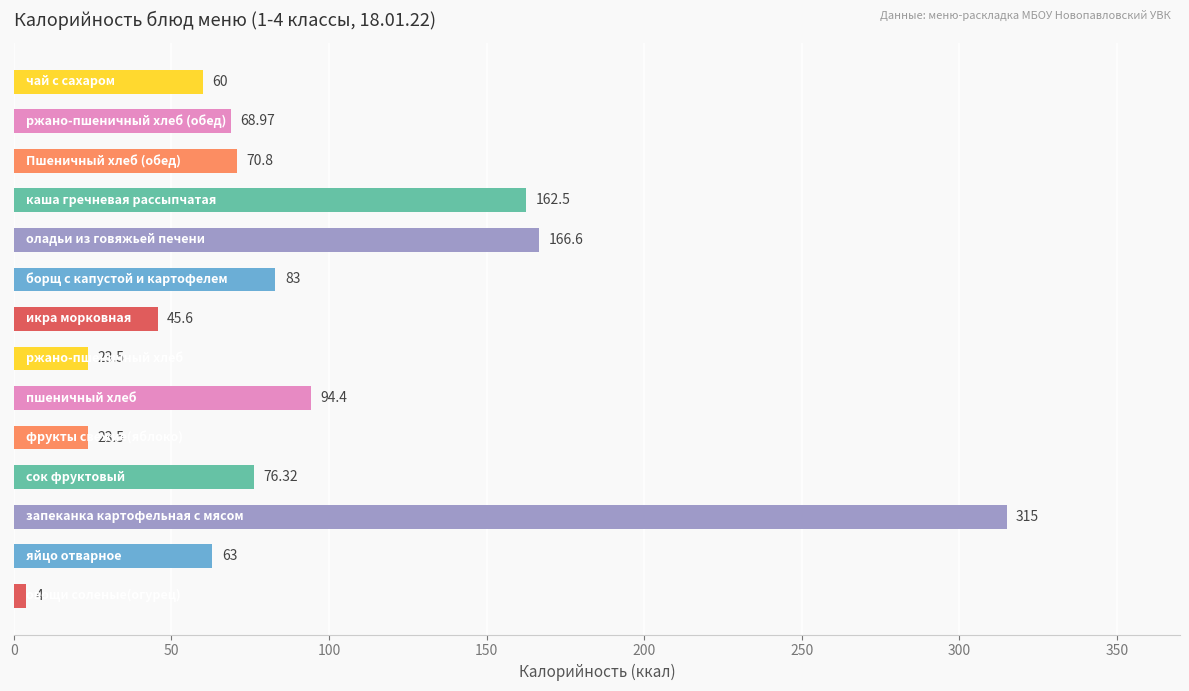

What is the minimum value shown in the chart?

4.0